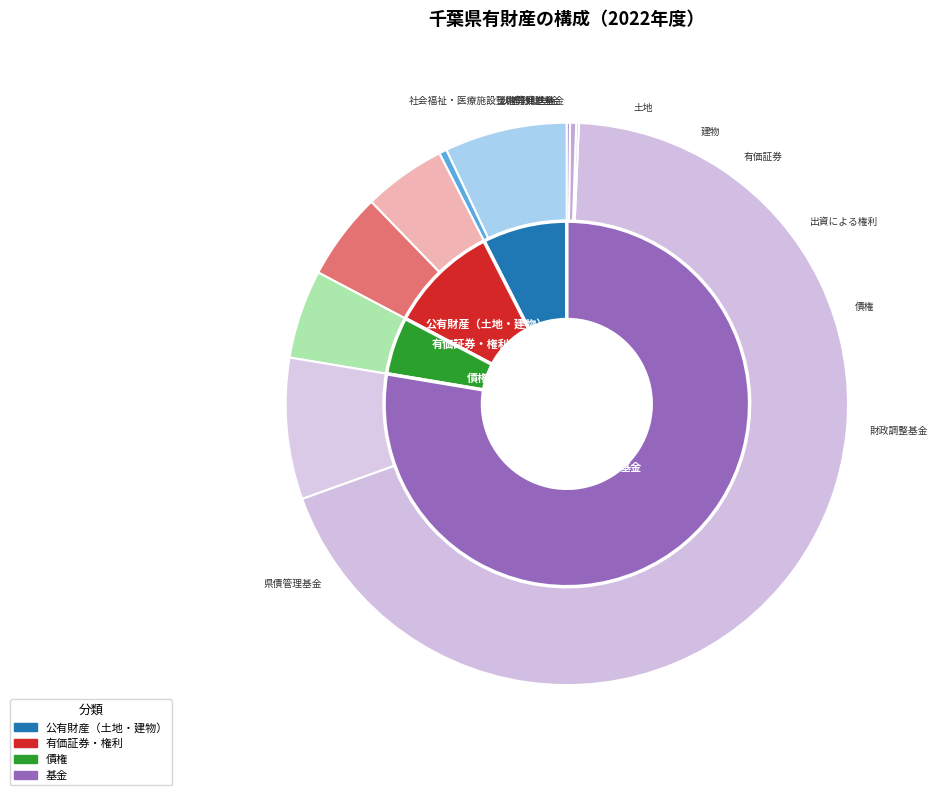

To the nearest percent, what is the average slice percentage?

10%